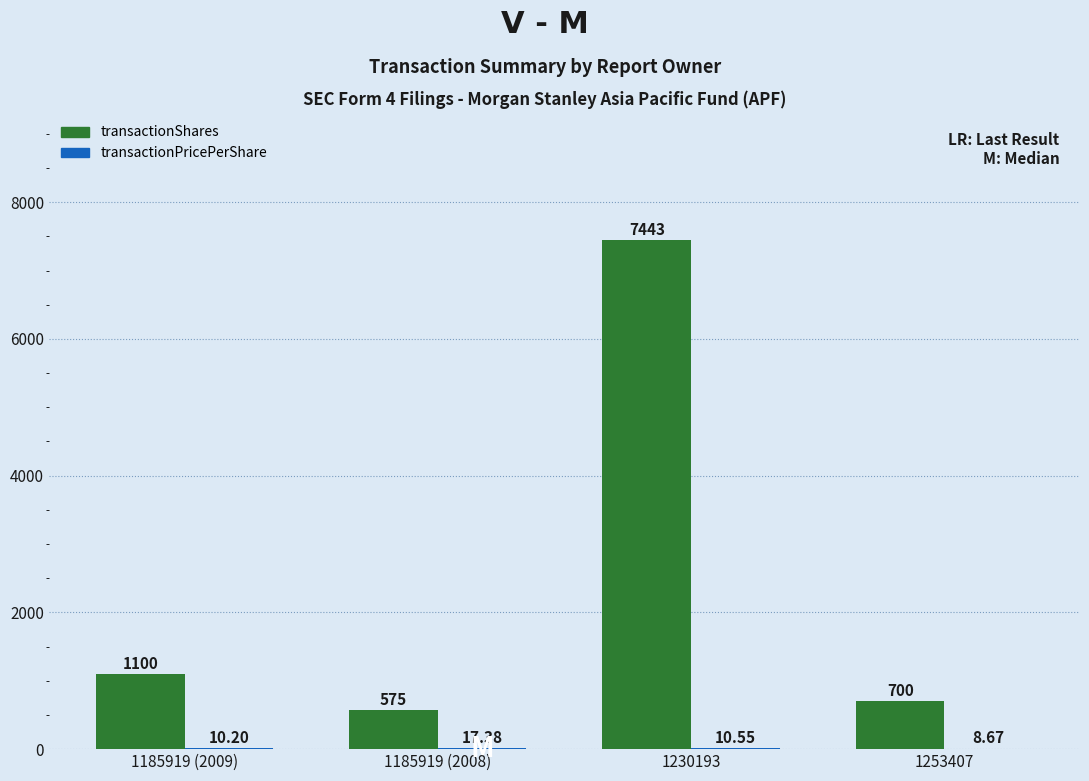

Which series has the largest range (max minus min)?

transactionShares